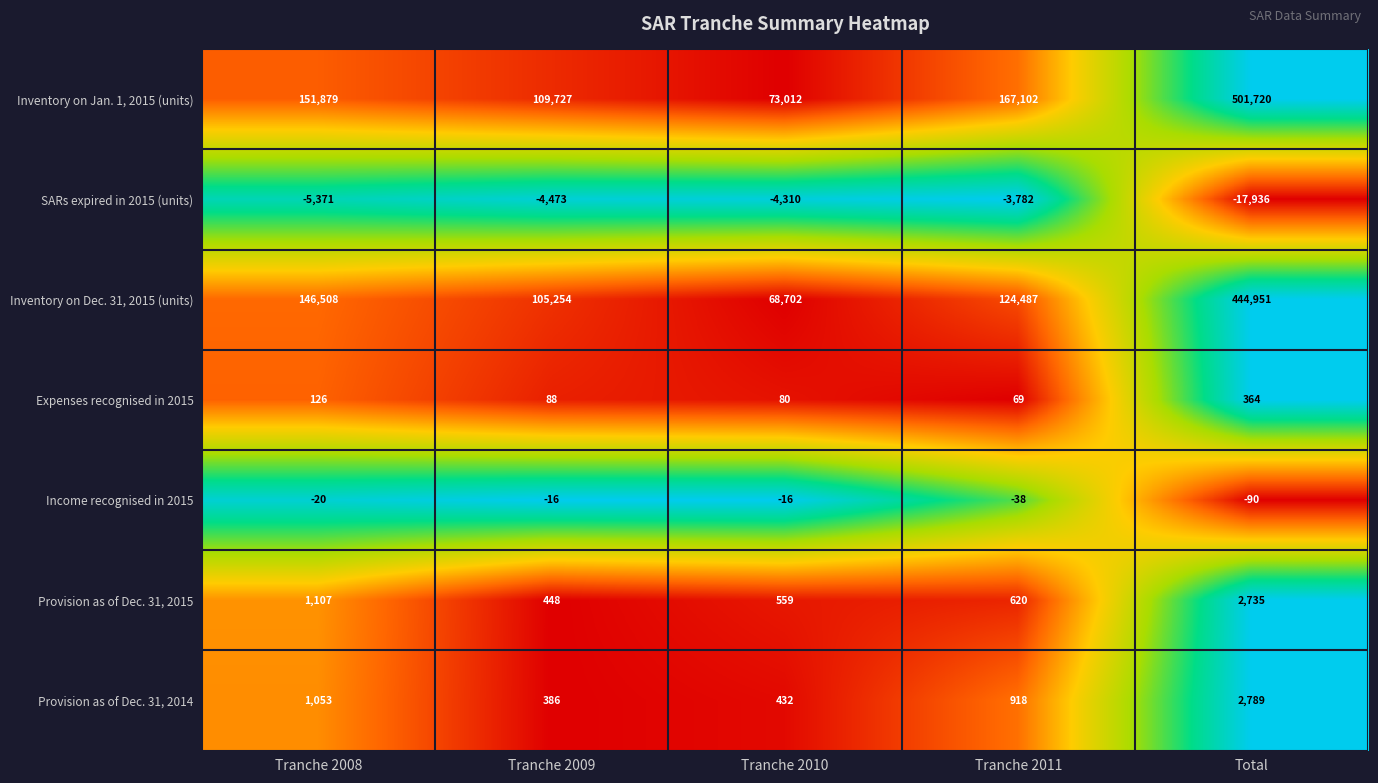

List the series in order of their peak value, lowest first.

SARs expired in 2015 (units), Income recognised in 2015, Expenses recognised in 2015, Provision as of Dec. 31, 2015, Provision as of Dec. 31, 2014, Inventory on Dec. 31, 2015 (units), Inventory on Jan. 1, 2015 (units)